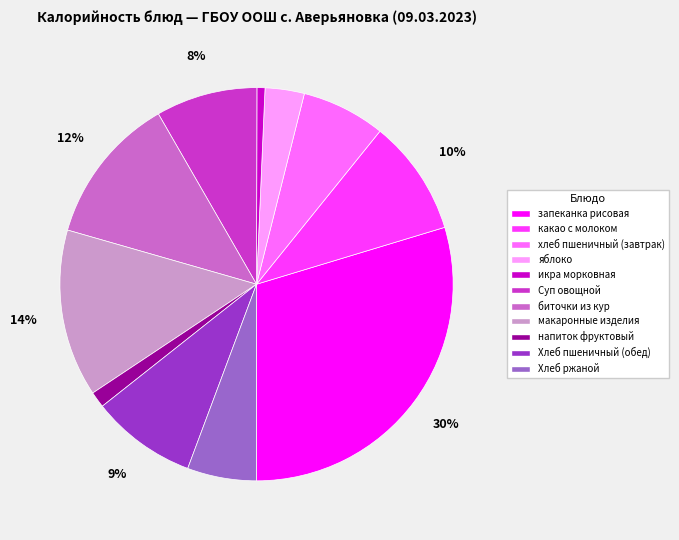

Is there a majority slice in this chart?

No